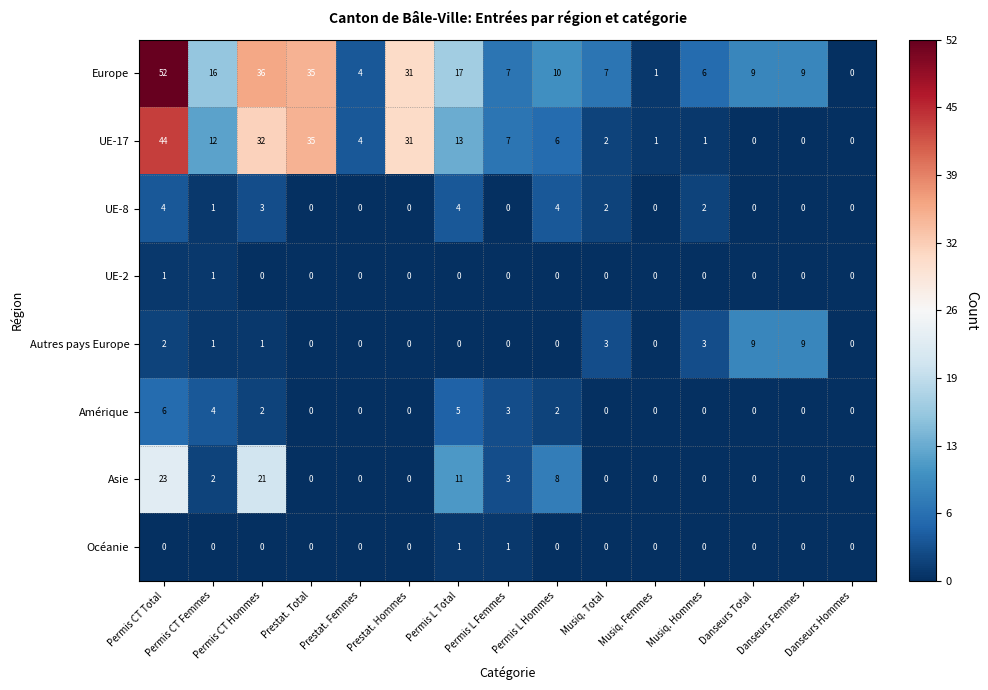

How many Amérique values are between 0 and 3?

12